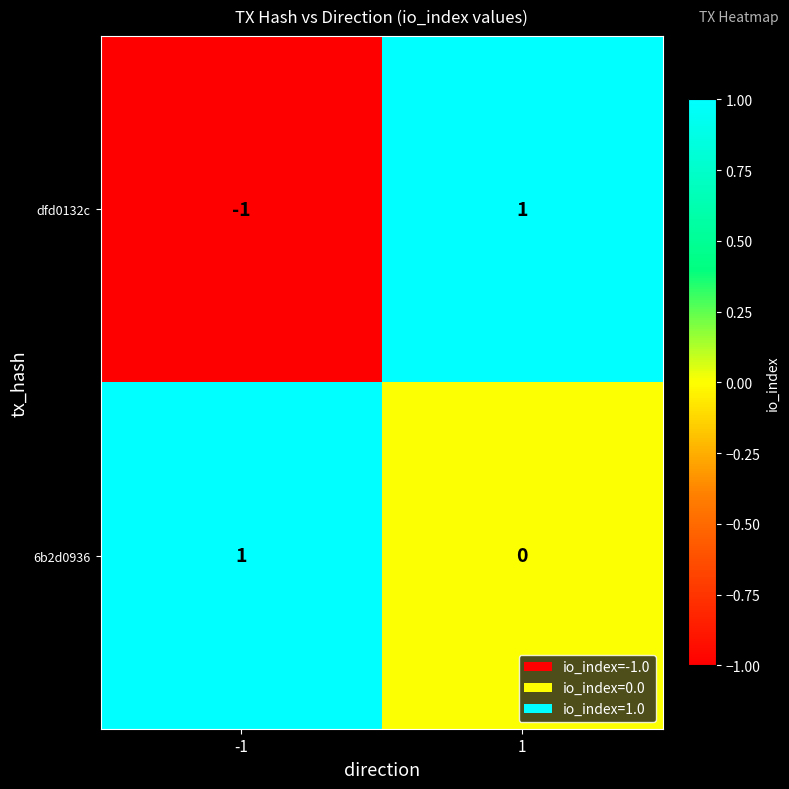

Between -1 and 1, which series saw the biggest shift?

dfd0132c